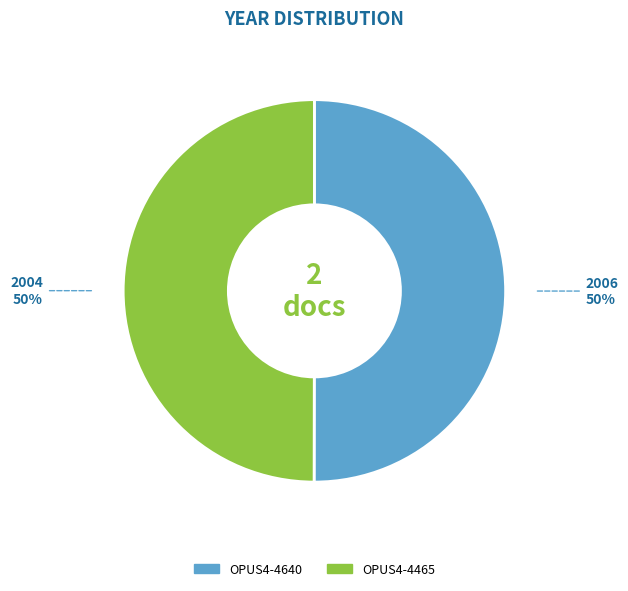

The OPUS4-4640 slice represents 41% of the pie. True or false?

False